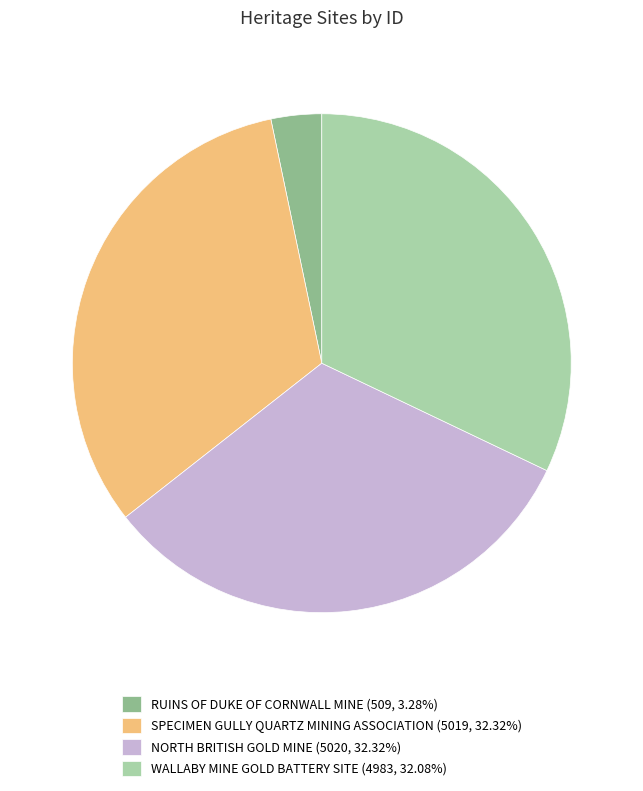

Is the sum of NORTH BRITISH GOLD MINE (5020, 32.32%) and RUINS OF DUKE OF CORNWALL MINE (509, 3.28%) greater than half?

No